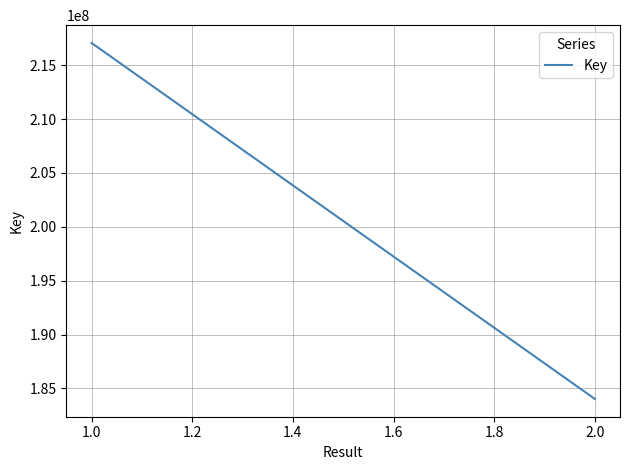

True or false: the data shows 270399703 at 2.0.

False